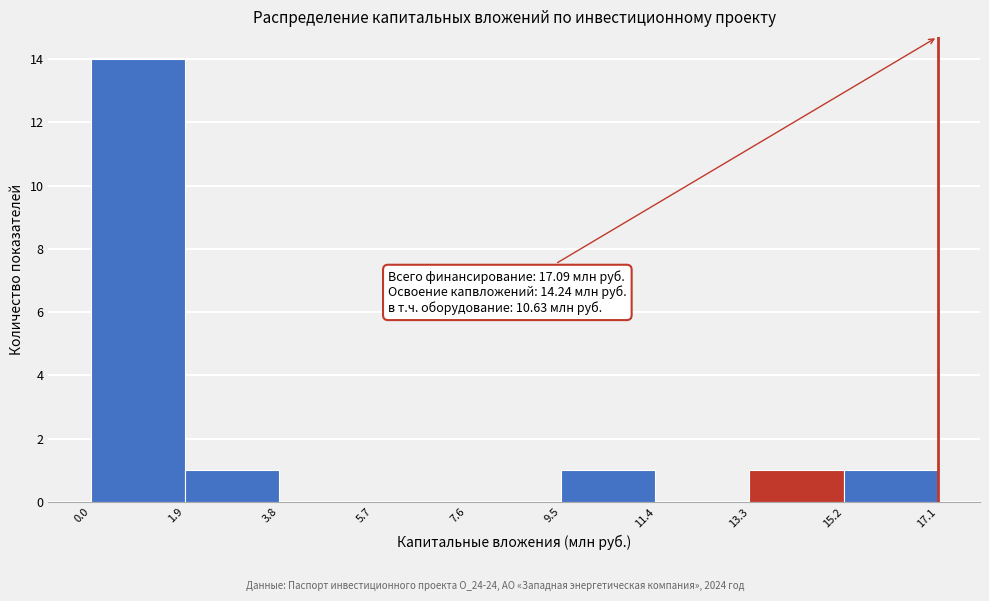

Over which range of the x-axis is the bar tallest?

0.0 to 1.9